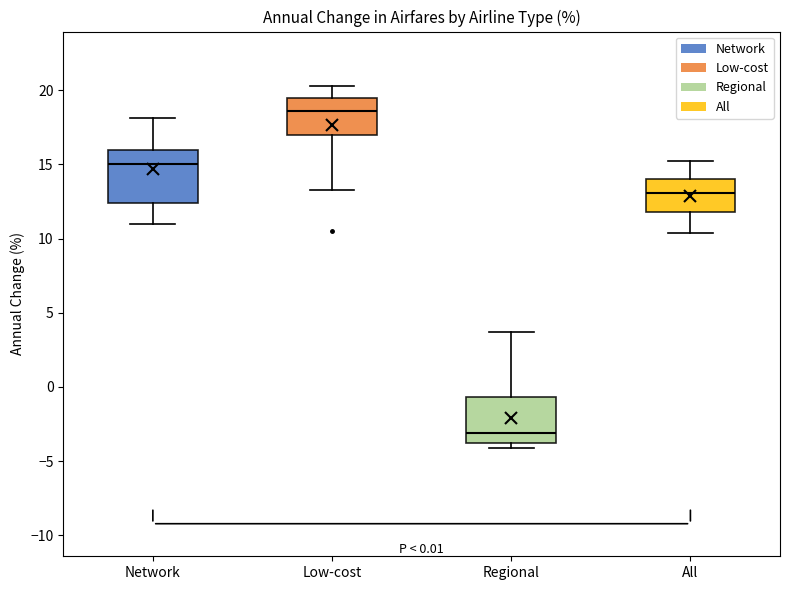

Which box's median line is the highest?

Low-cost